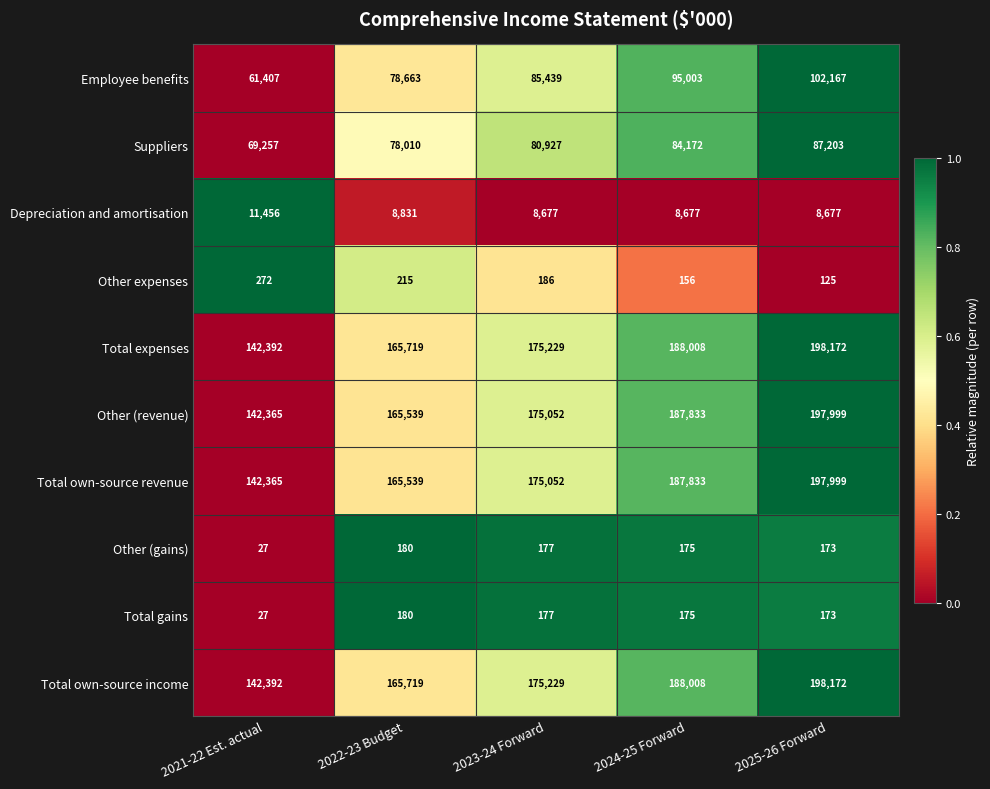

What is the minimum value for Depreciation and amortisation?

8677